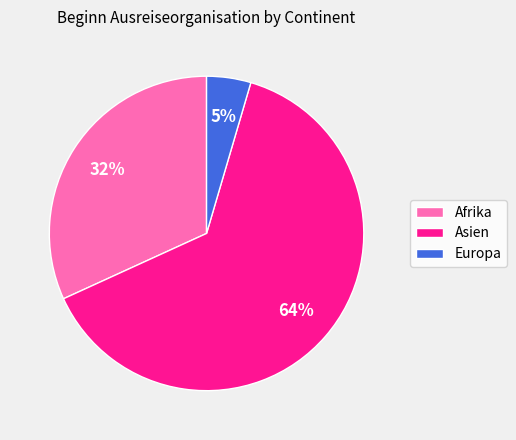

Between Asien and Europa, which is larger?

Asien